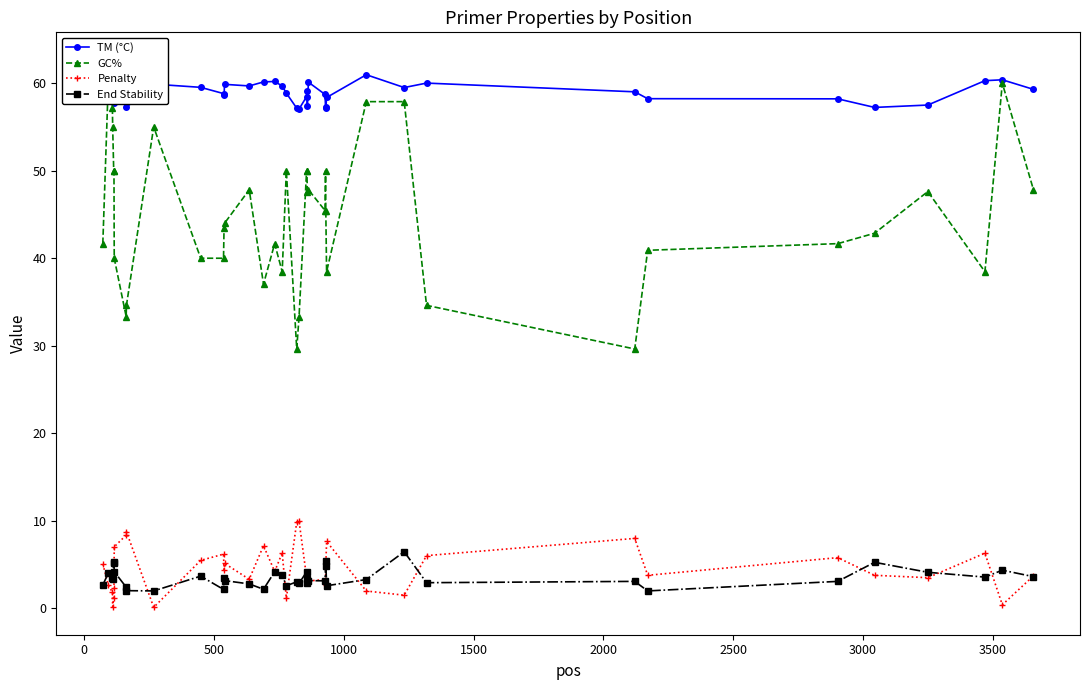

What is the value of the Penalty point at the 33rd from the left?

8.0